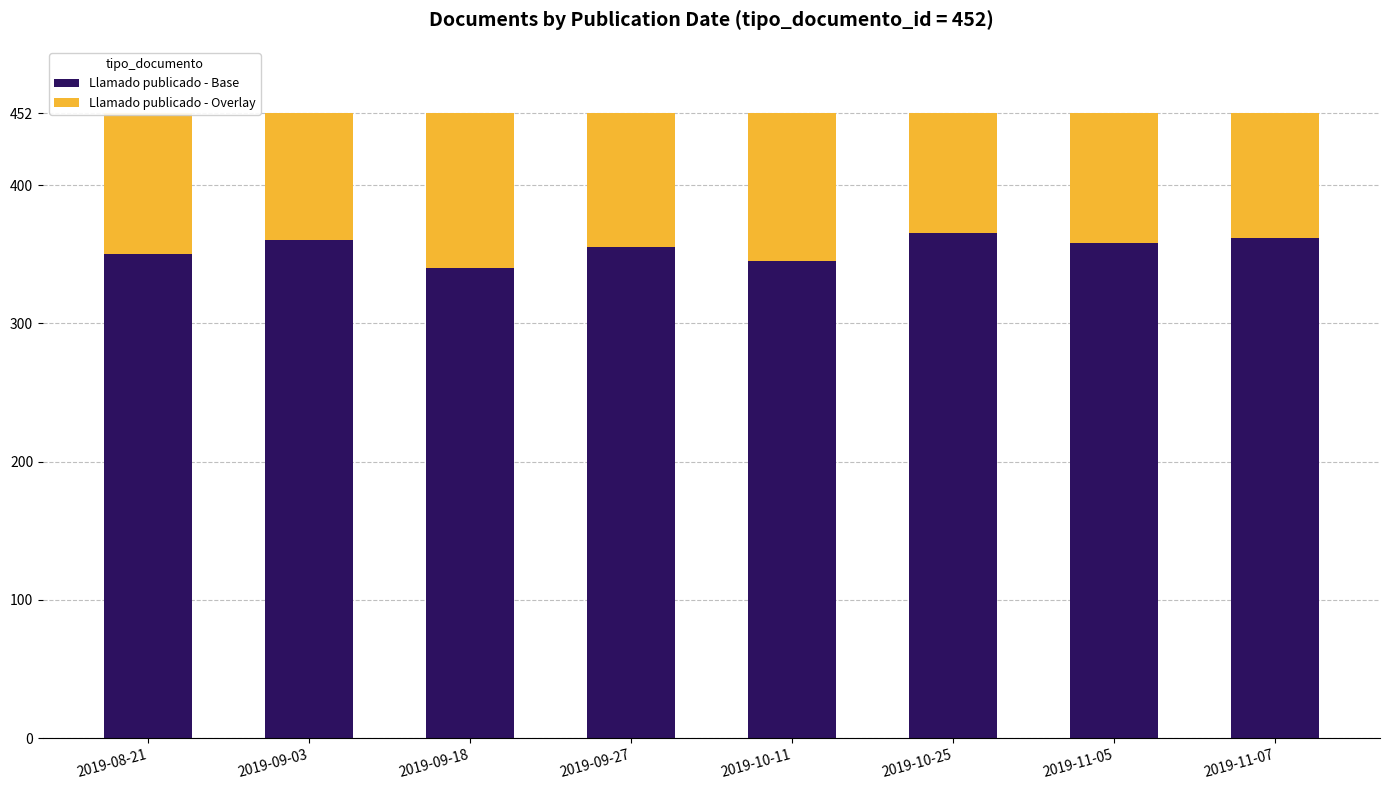

Count the number of categories in the chart.

8